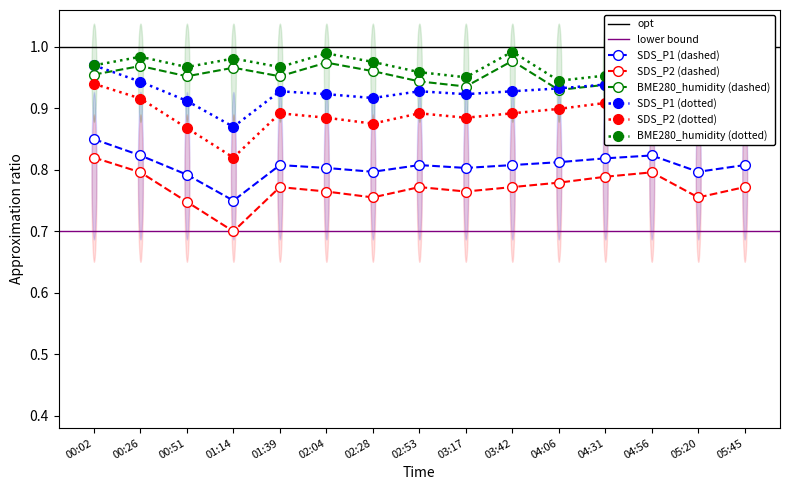

Which series changed the most between 00:51 and 03:42?

BME280_humidity